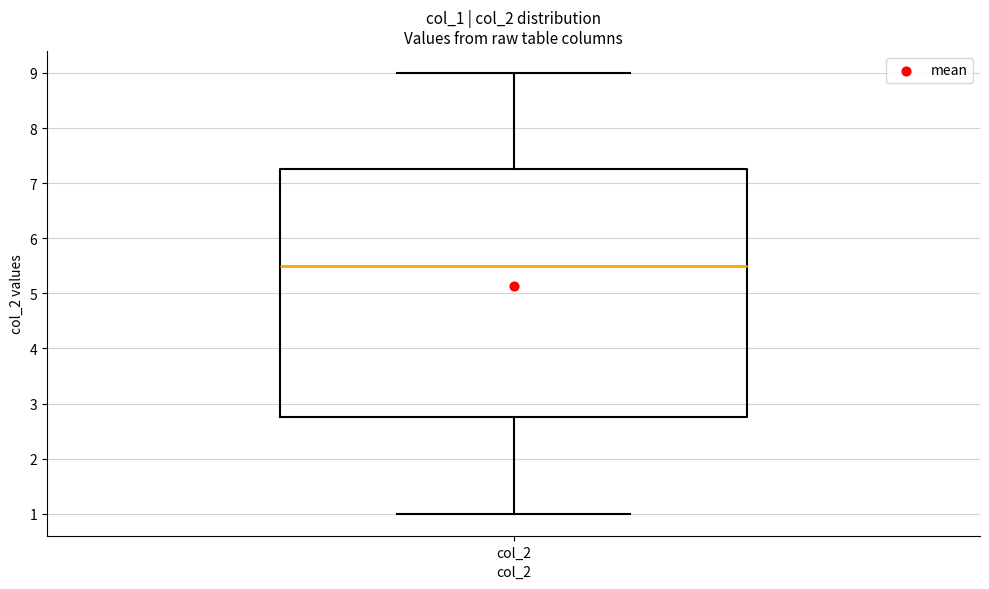

Read this box plot against the y-axis: the position of the median line, the range covered by the box, and the ends of both whiskers. The values are not printed on the chart, so give them approximately, as read against the axis.

median 5.5, box 2.8 to 7.3, whiskers 1.0 to 9.0